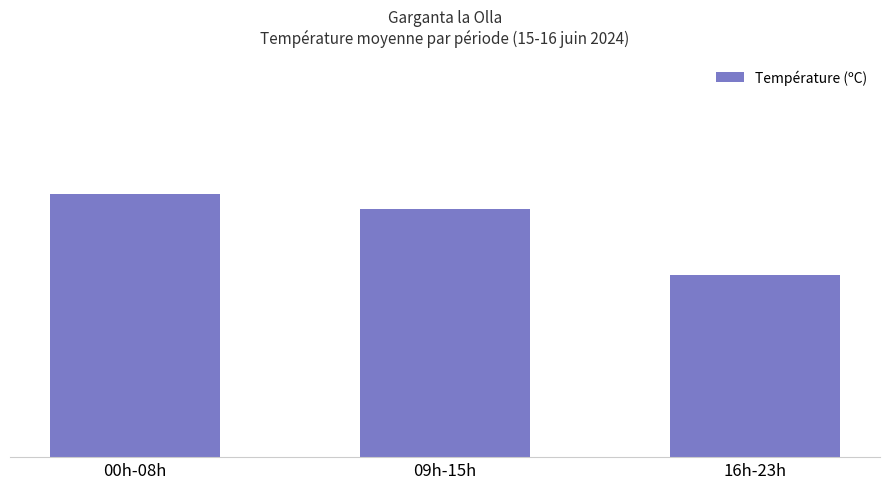

What is the maximum value shown in the chart?

23.0